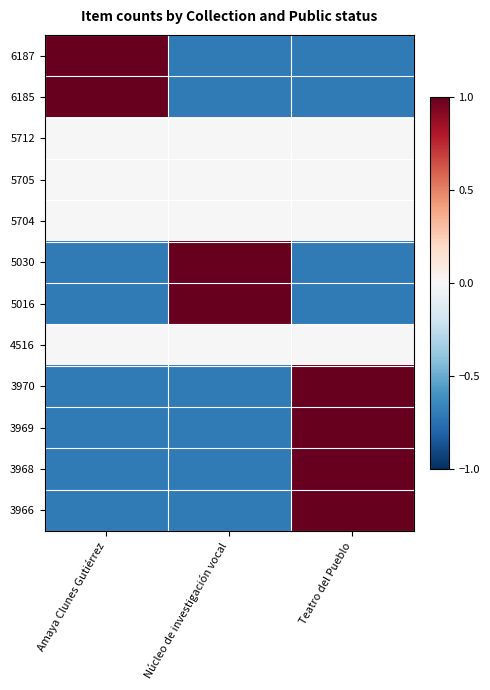

Which series has the widest spread of values?

6187